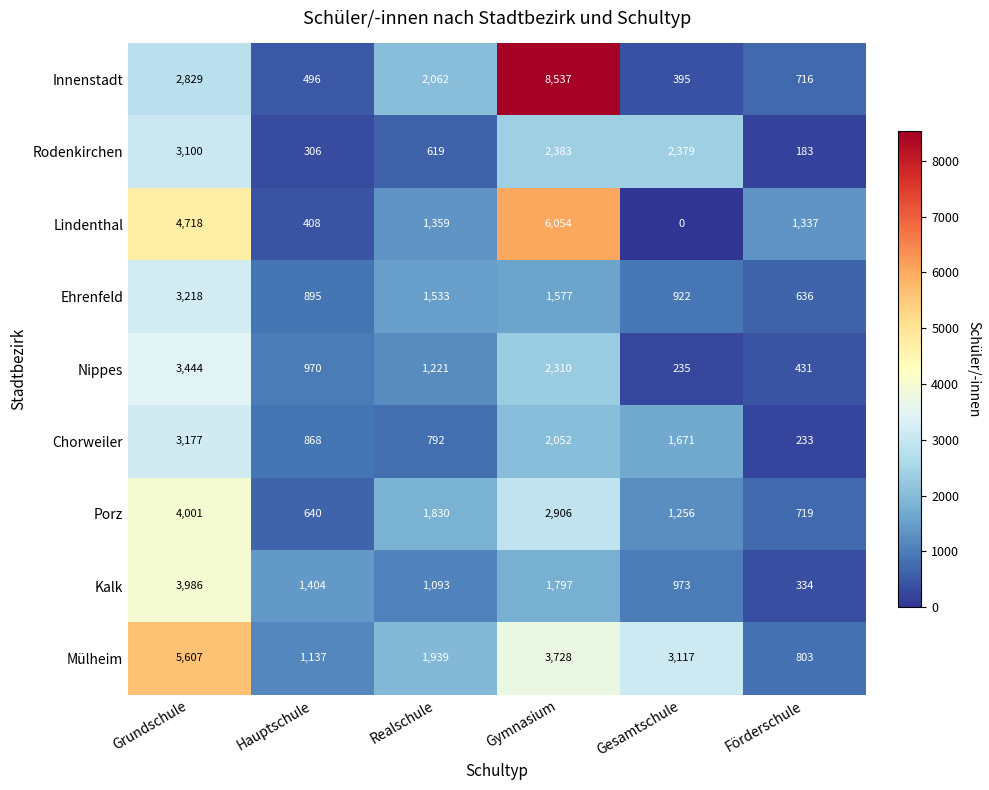

What is the average value of the Ehrenfeld series?

1464